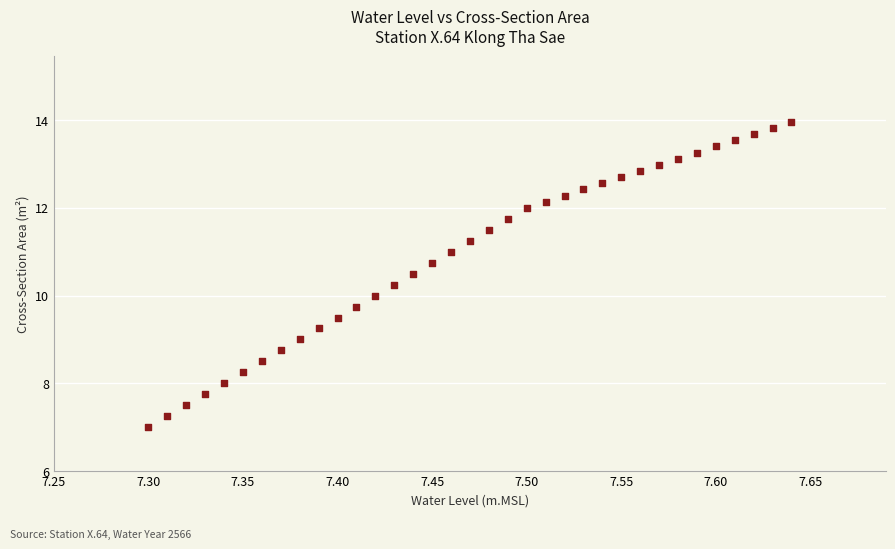

What is the range of Y values (max minus min)?

7.0